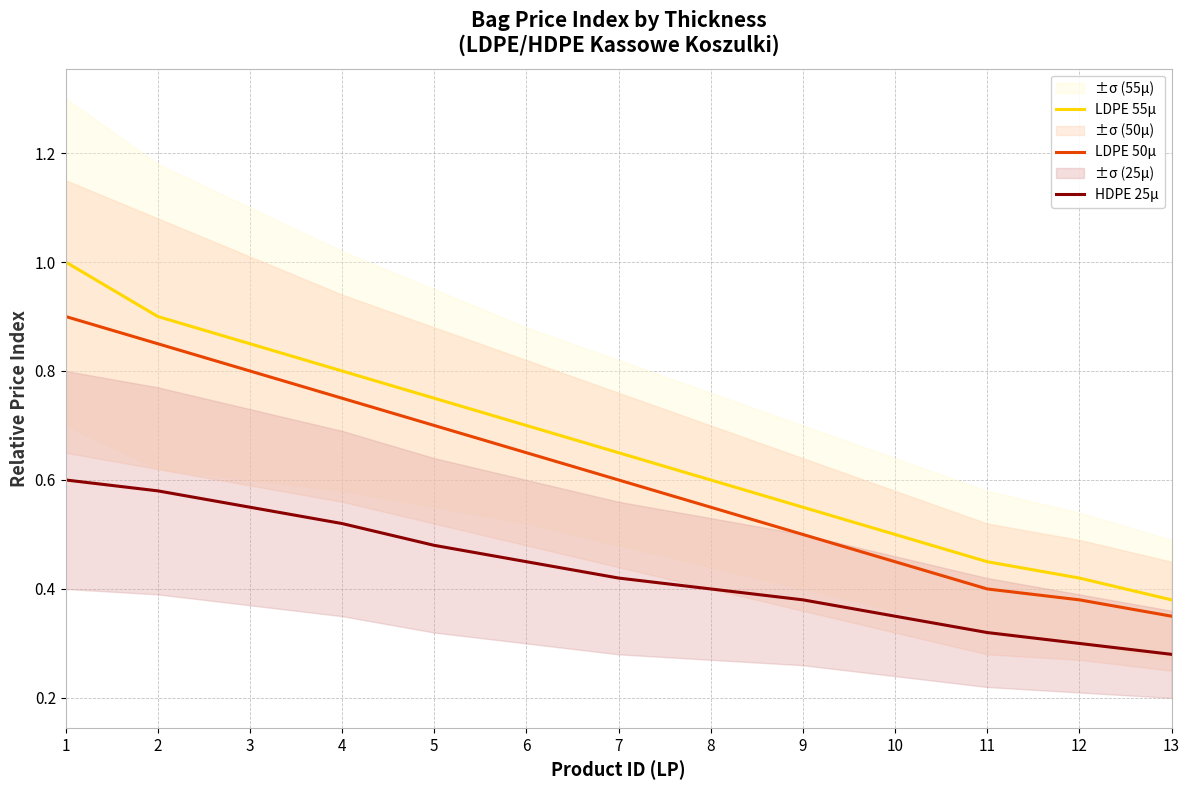

Which category has the highest value in the HDPE 25μ series?

1